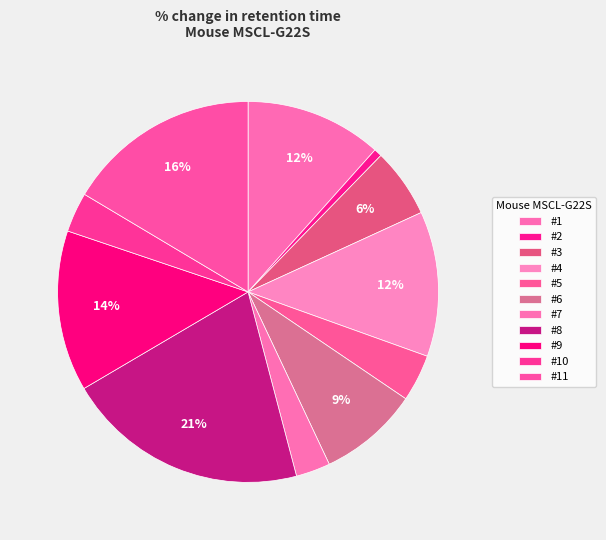

Does any single category account for the majority?

No